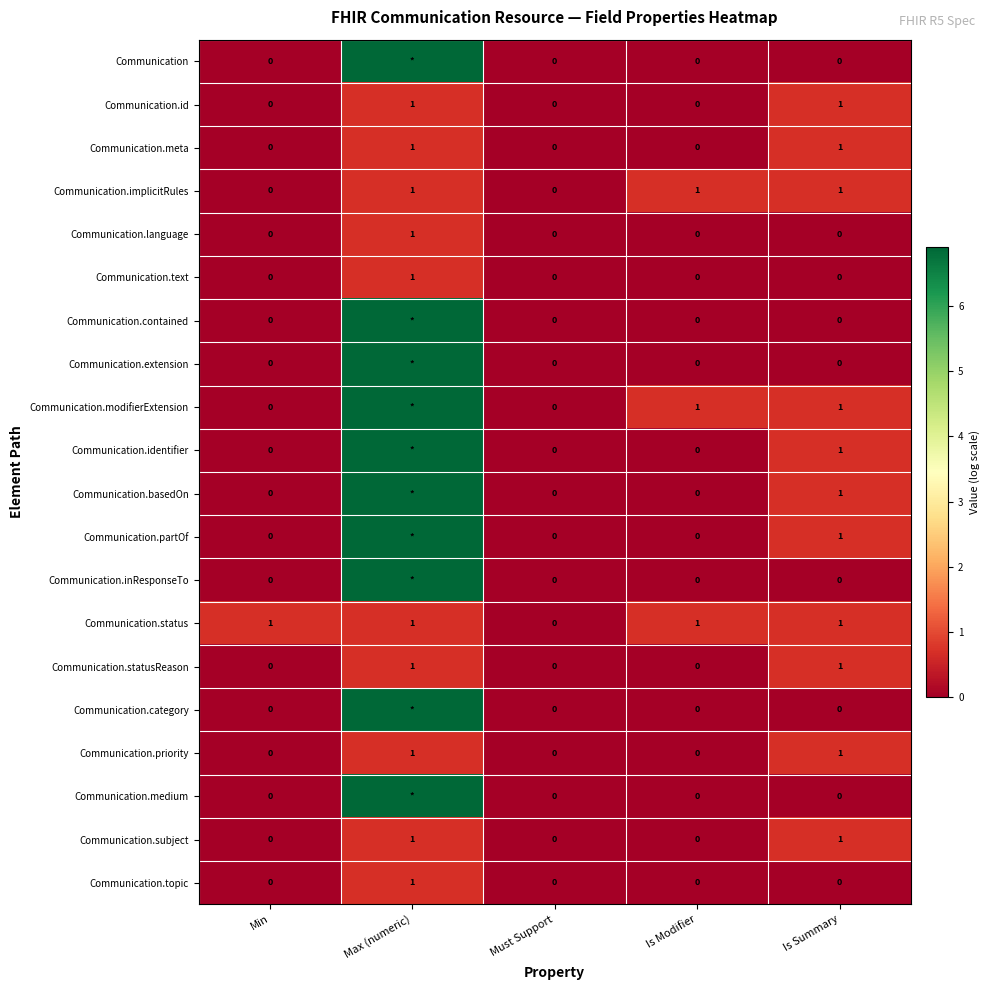

Count the number of categories in the chart.

5